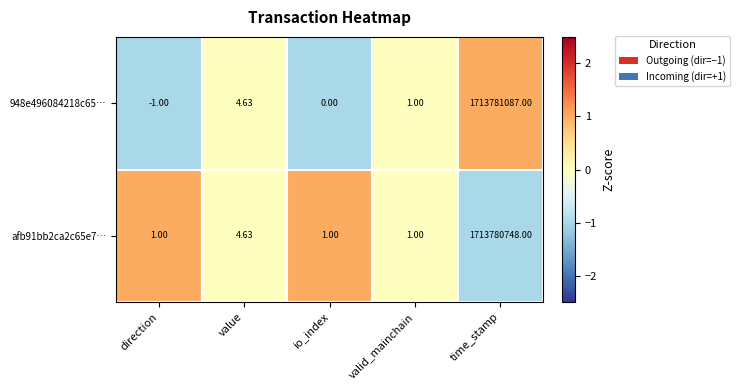

Count the number of data series in this chart.

2